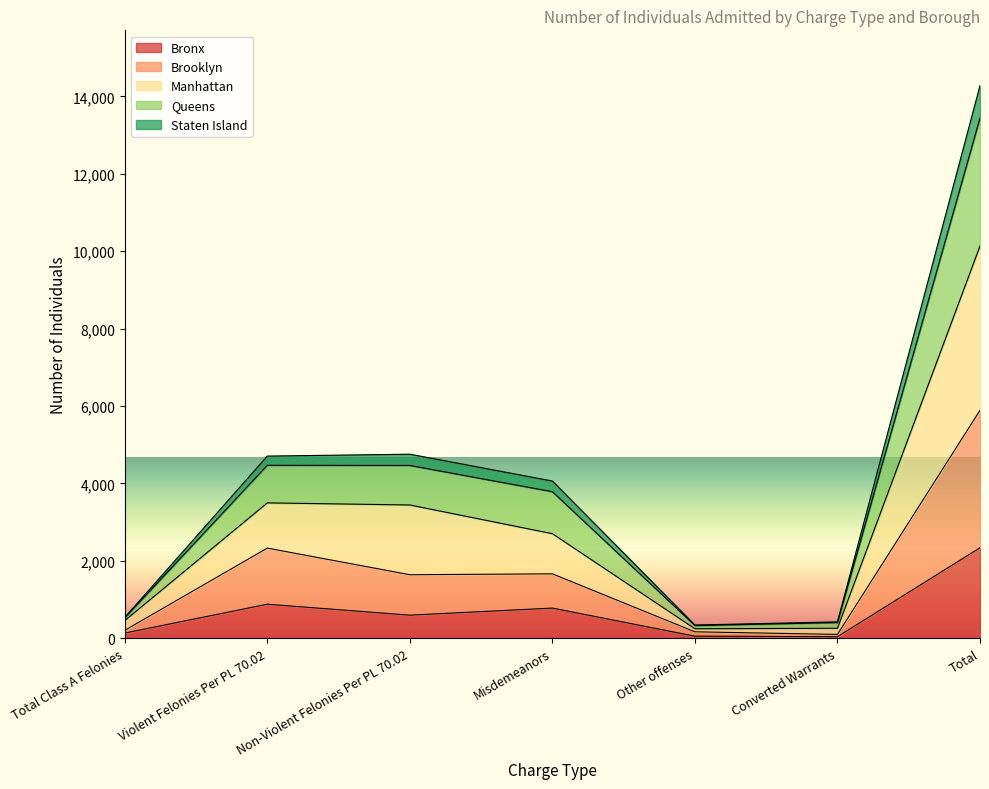

At which label does Bronx reach its peak?

Total